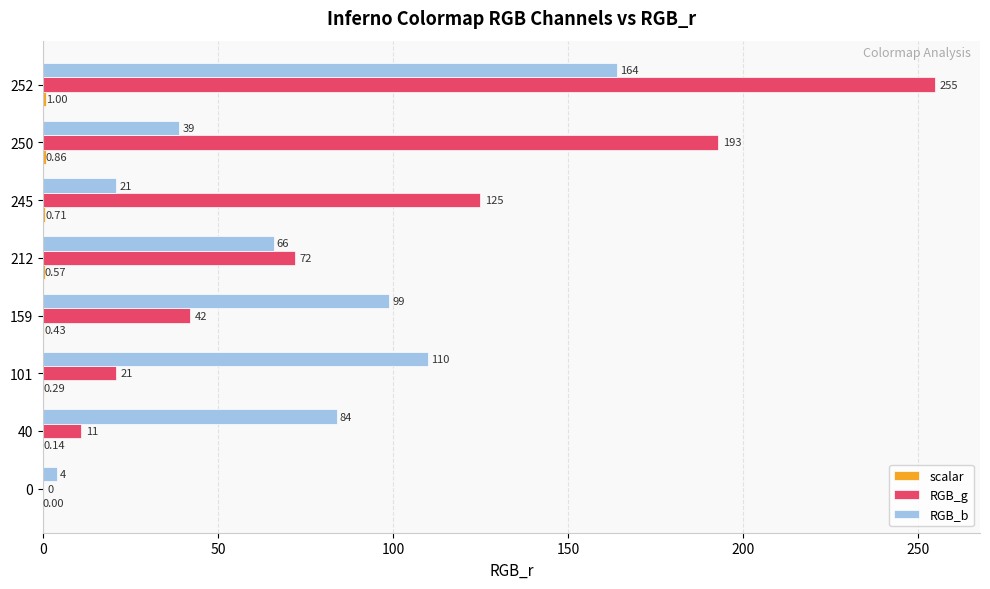

Between 159 and 250, which series saw the biggest shift?

RGB_g